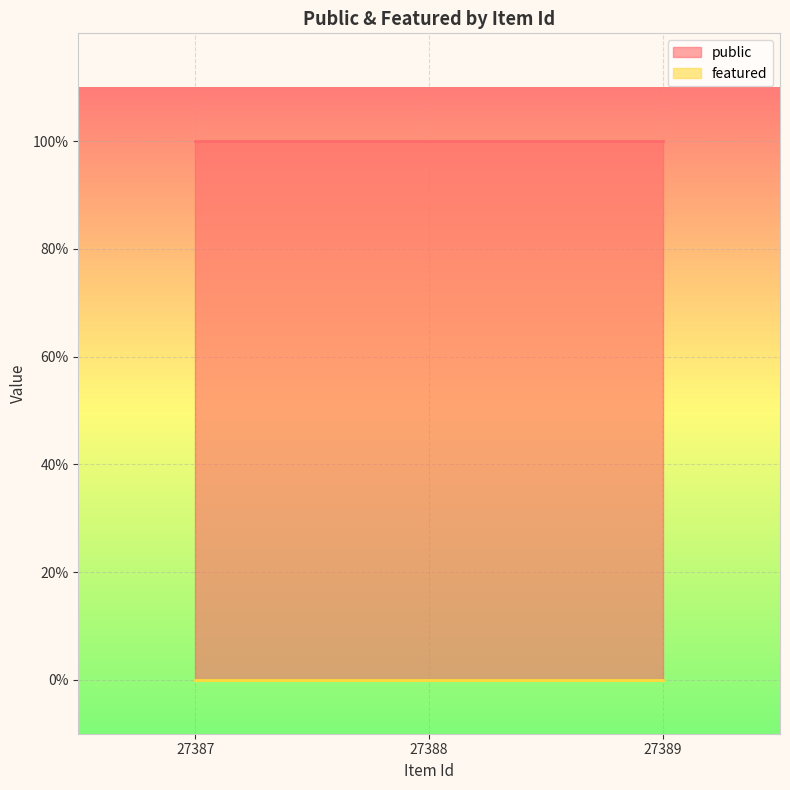

Which series has the largest range (max minus min)?

public